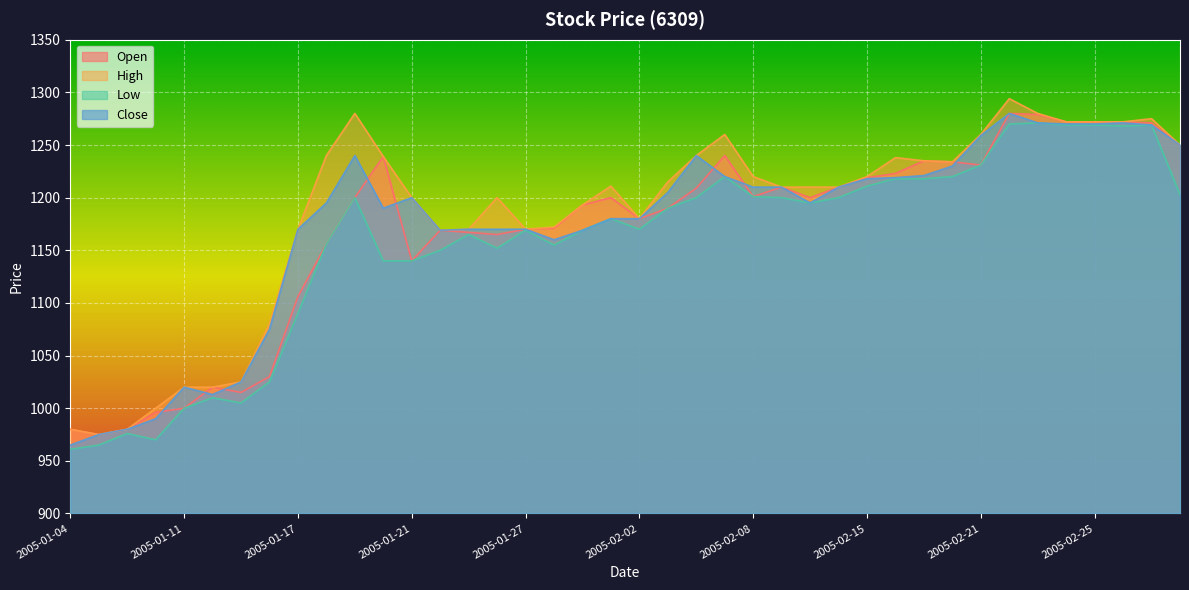

Which category has the lowest value across all series?

2005-01-04